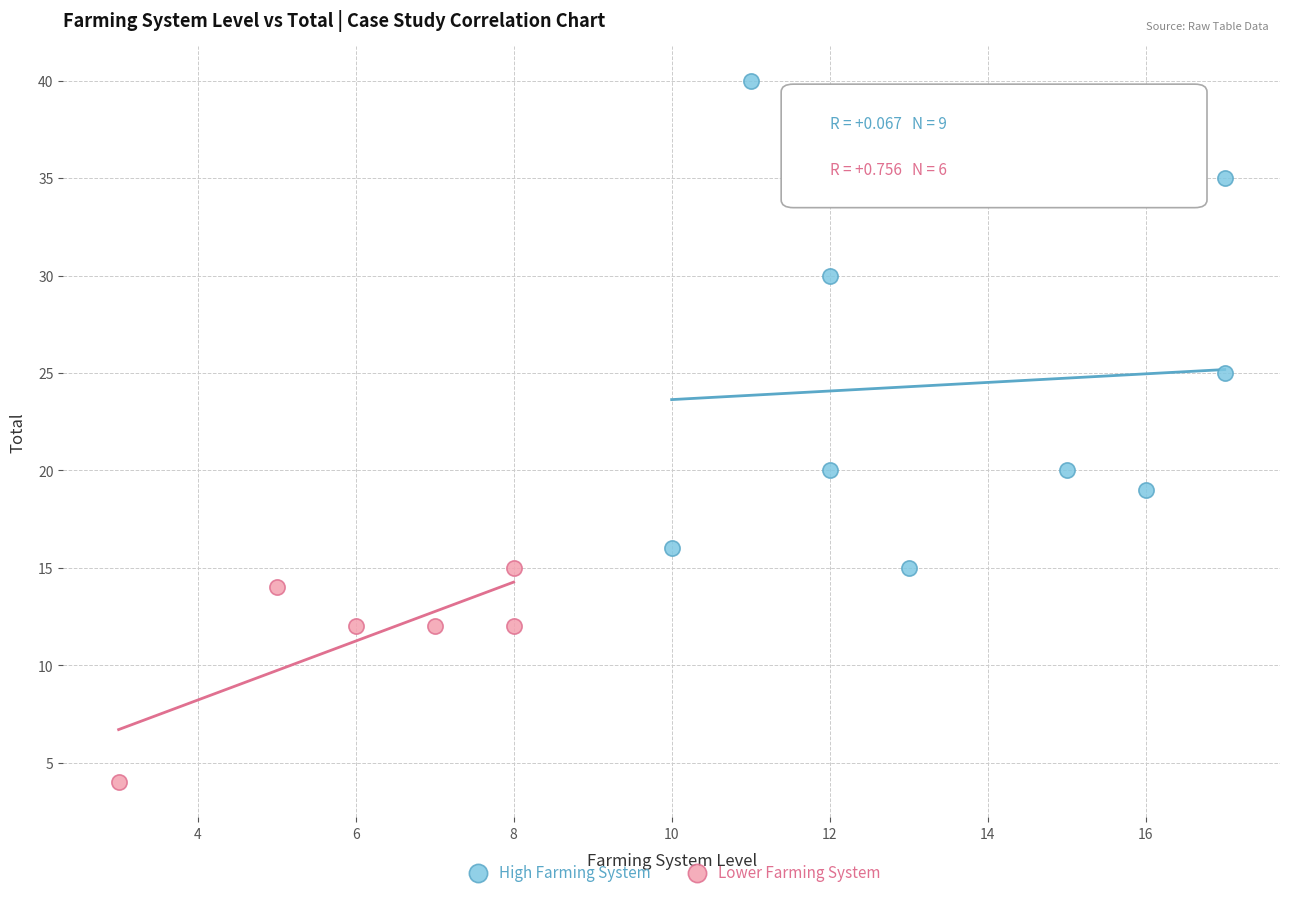

Which series has the largest Y range (max minus min)?

High Farming System